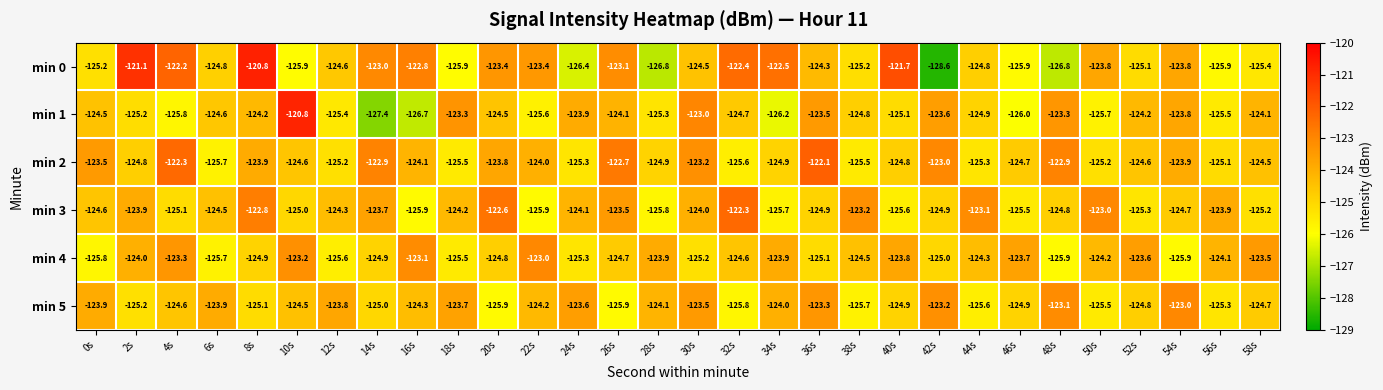

What is the difference between the min 0 values at 10s and 4s?

3.7